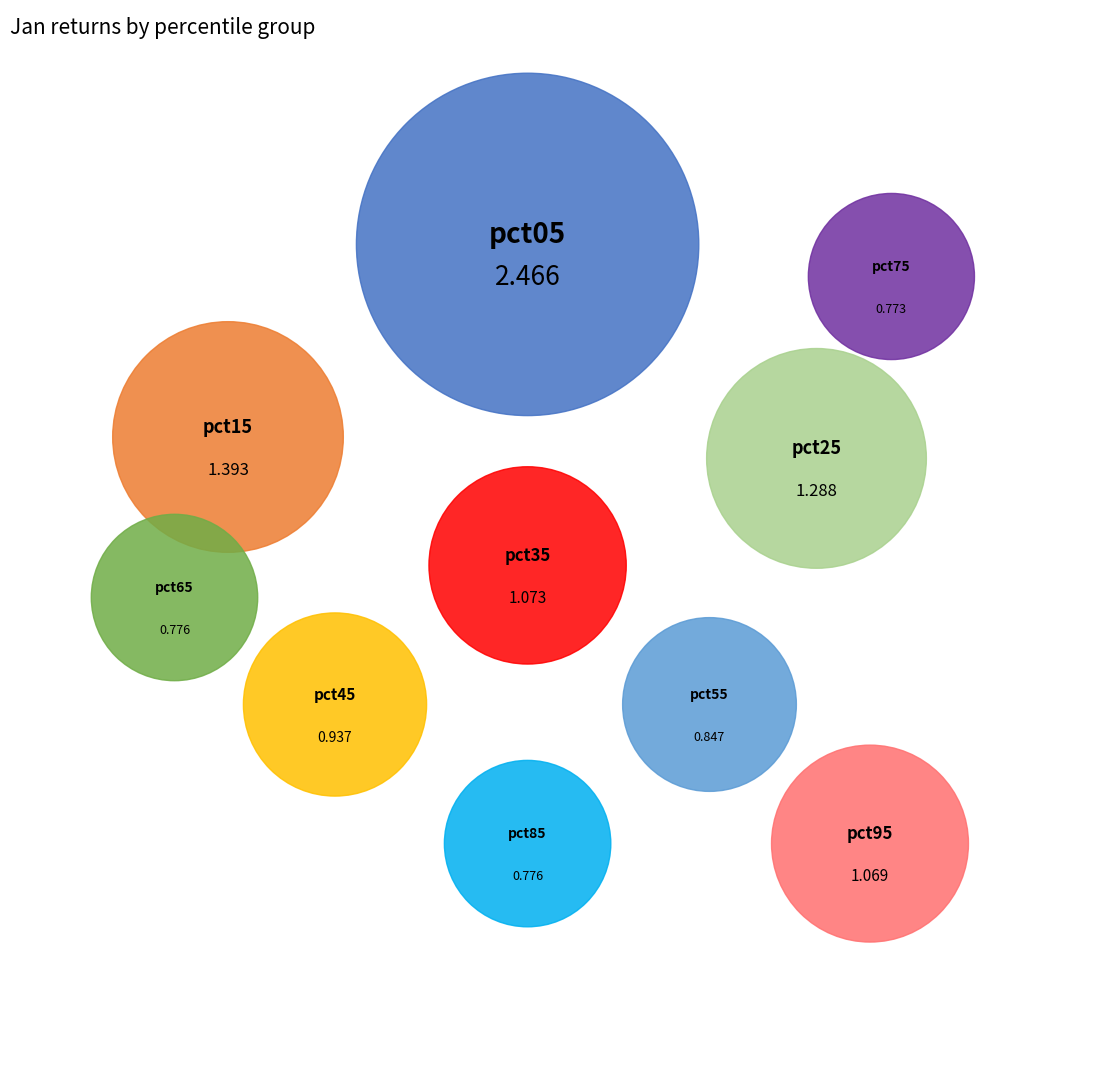

How much of the chart is everything except pct95?

90.6%